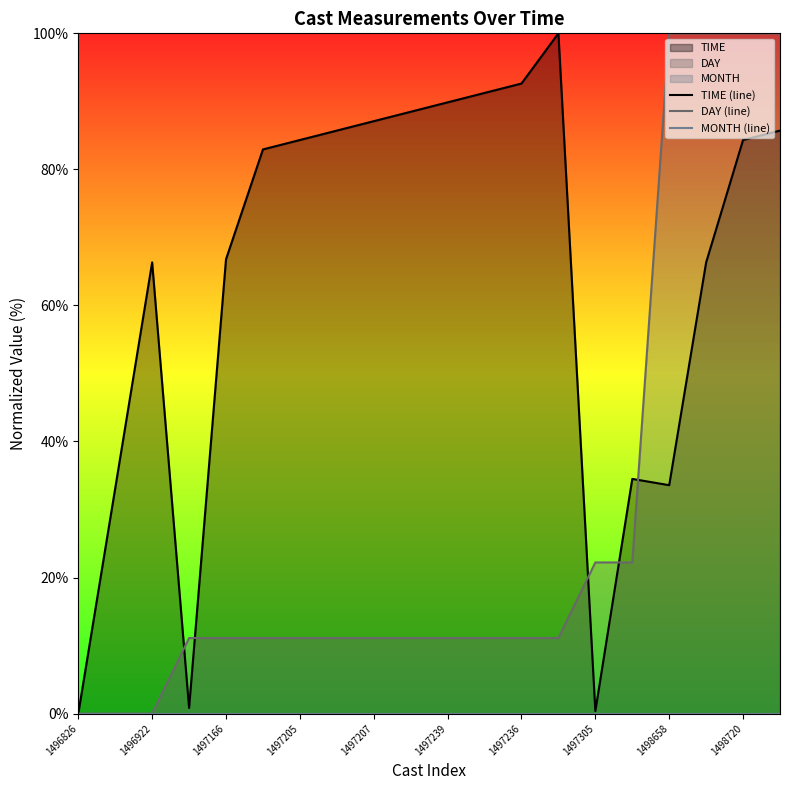

What is the highest value of the DAY (line) series?

100.0